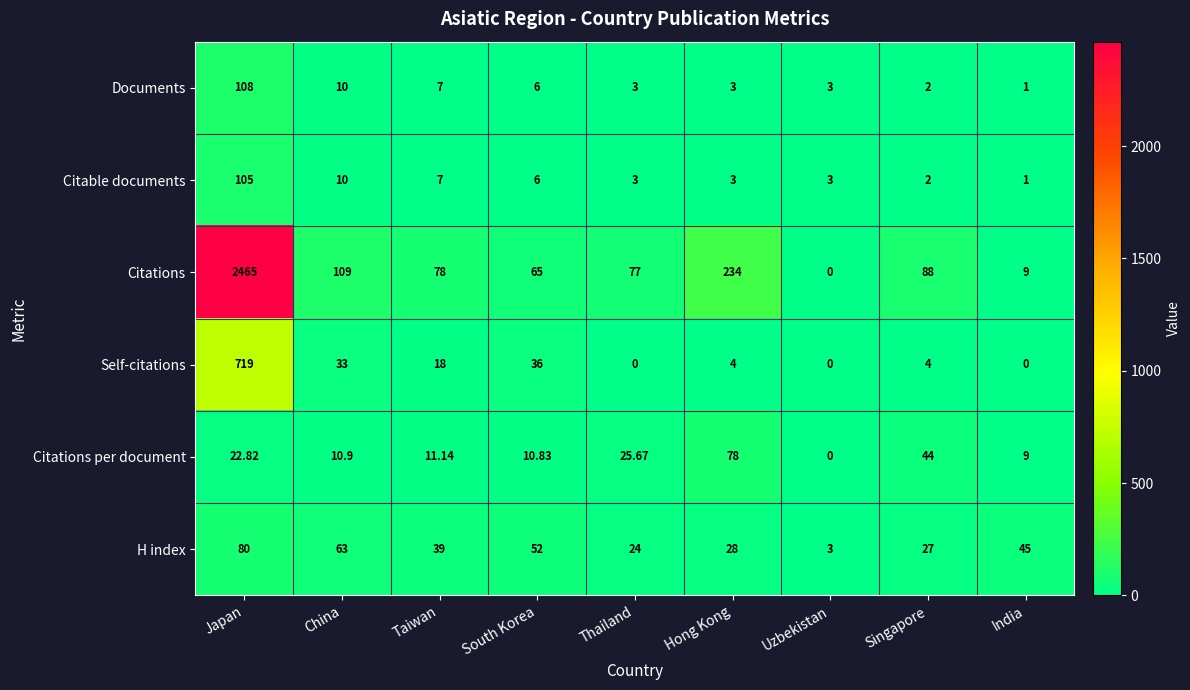

Which series has the widest spread of values?

Citations